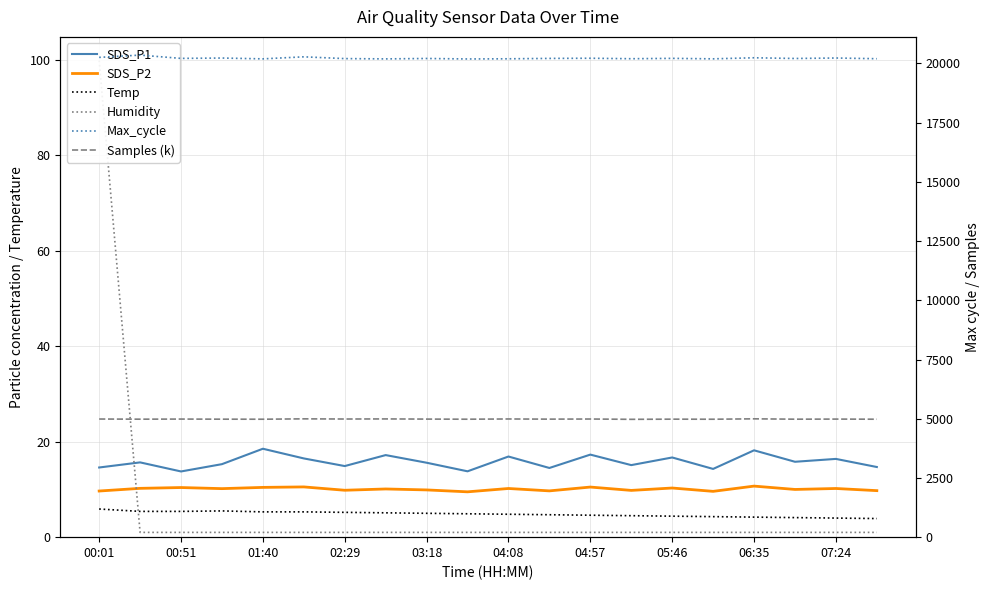

True or false: SDS_P2 and SDS_P1 cross at least once.

False